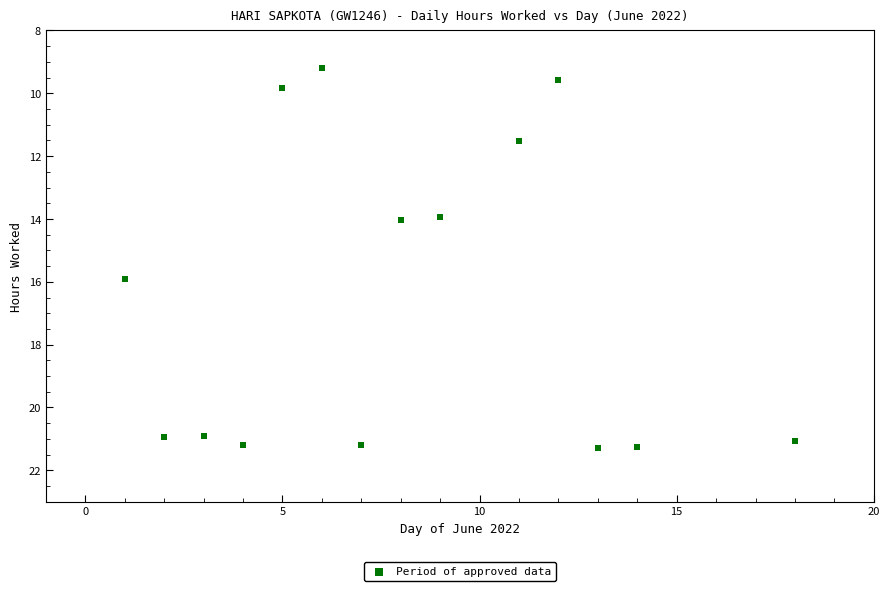

What is the range of Y values (max minus min)?

12.1